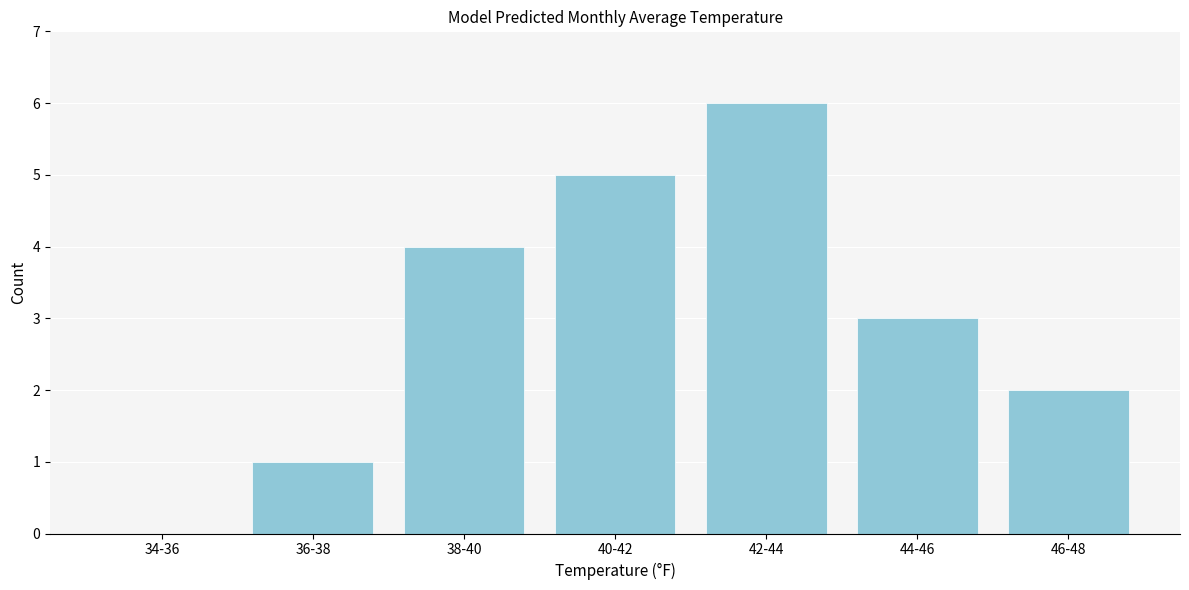

Reading left to right, list all the values displayed in this chart.

34-36=0	36-38=1	38-40=4	40-42=5	42-44=6	44-46=3	46-48=2